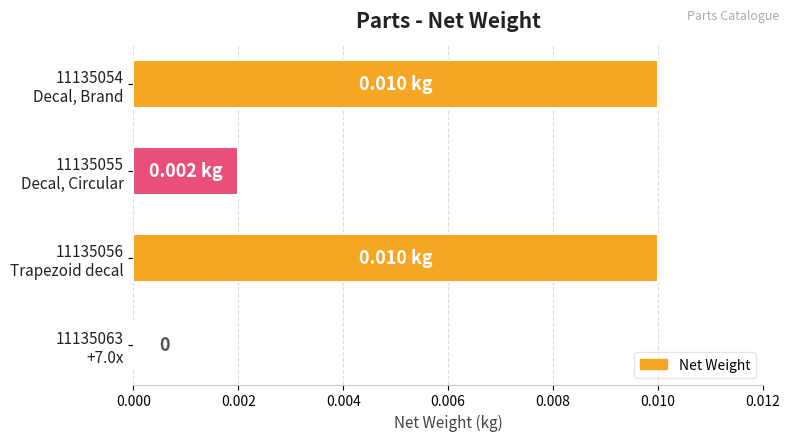

Are the bars horizontal?

Yes